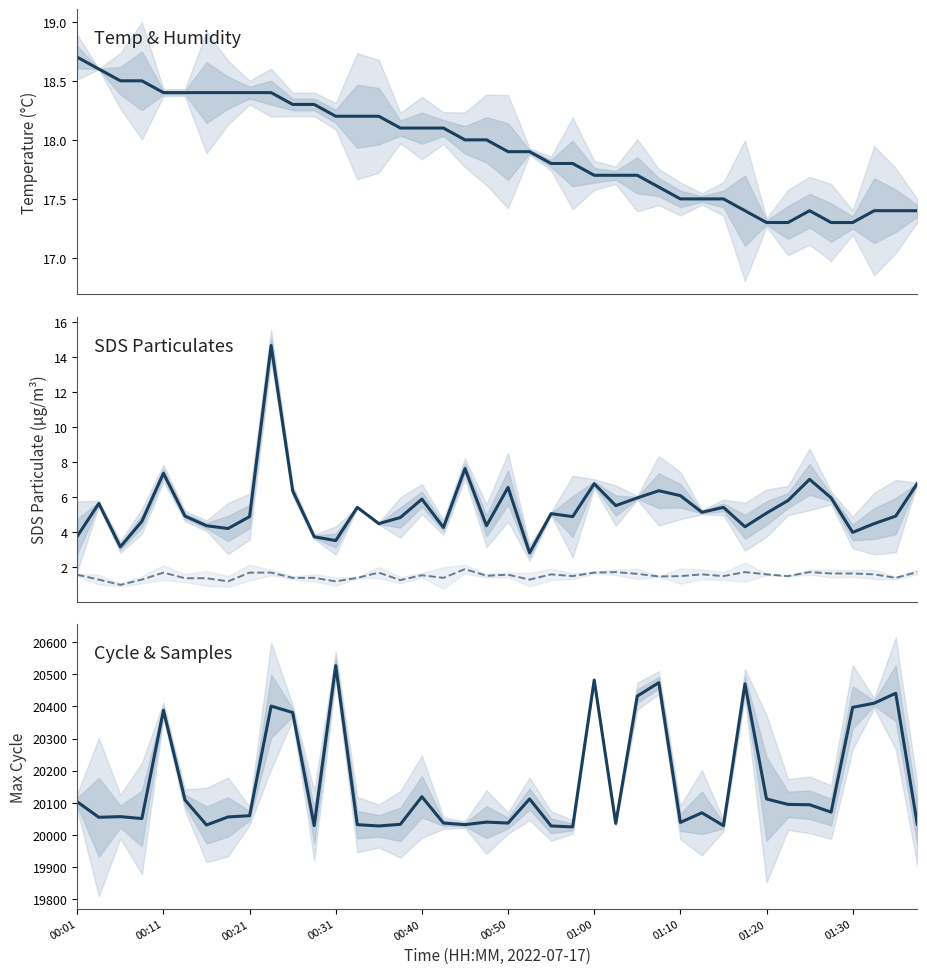

At 18, list the series in order from largest to smallest.

Max_cycle, Temp, SDS_P1, SDS_P2